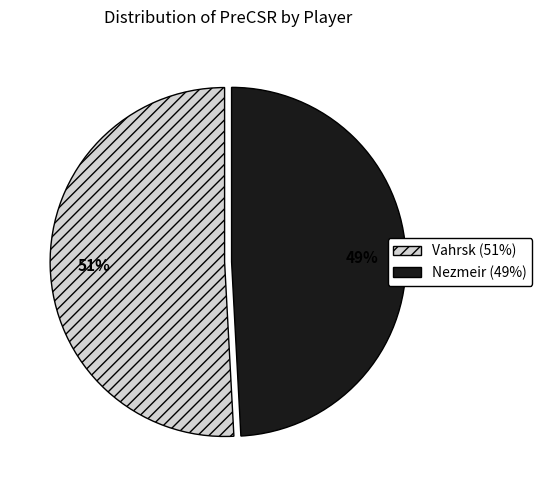

What is the ratio of the value at Vahrsk to the value at Nezmeir?

1.0